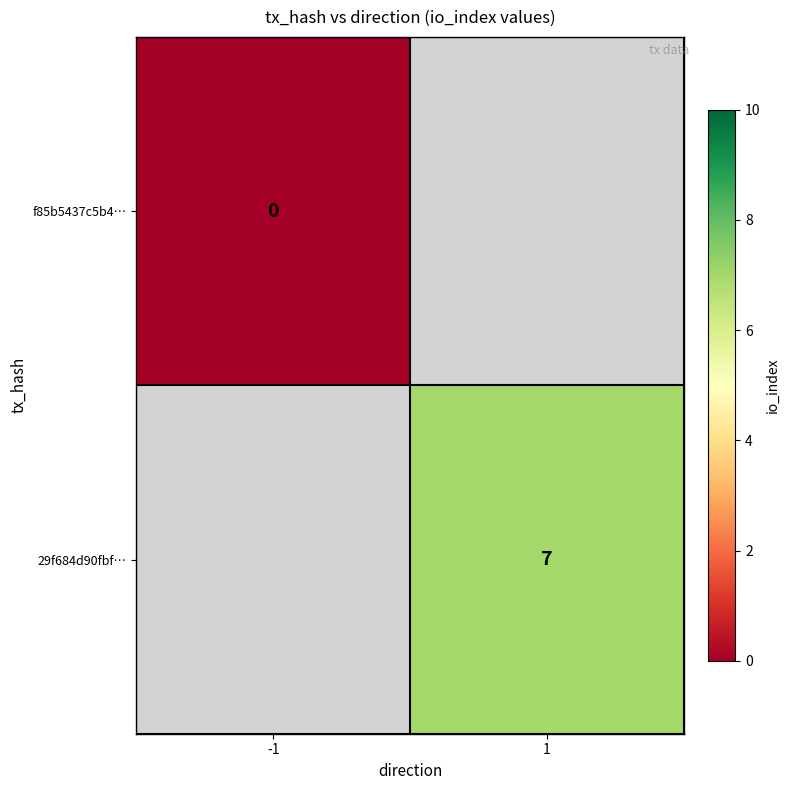

At how many categories does at least one series exceed 2?

1